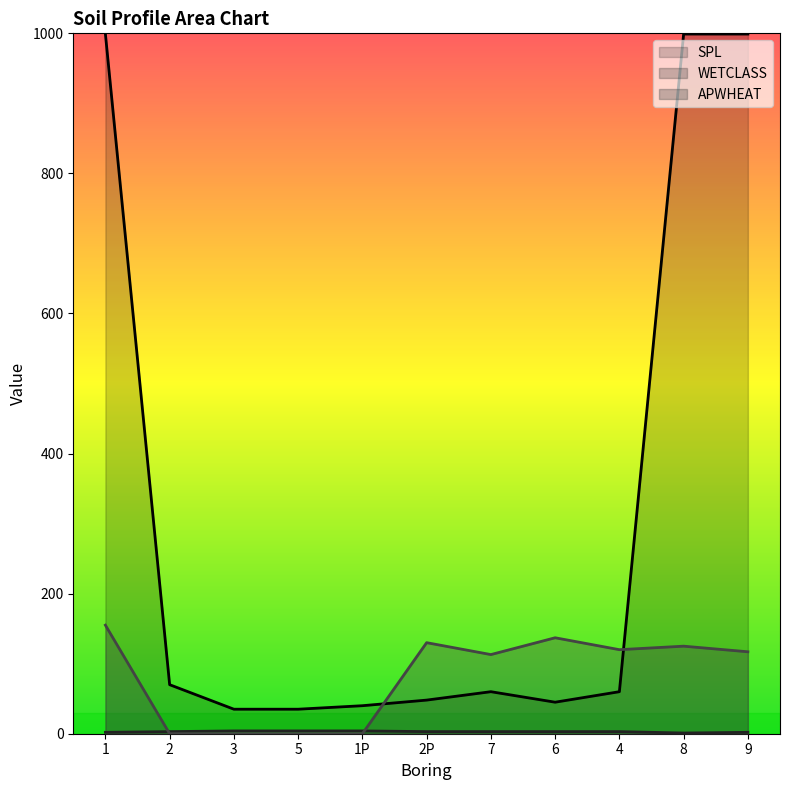

What is the total value across all series at 1P?

44